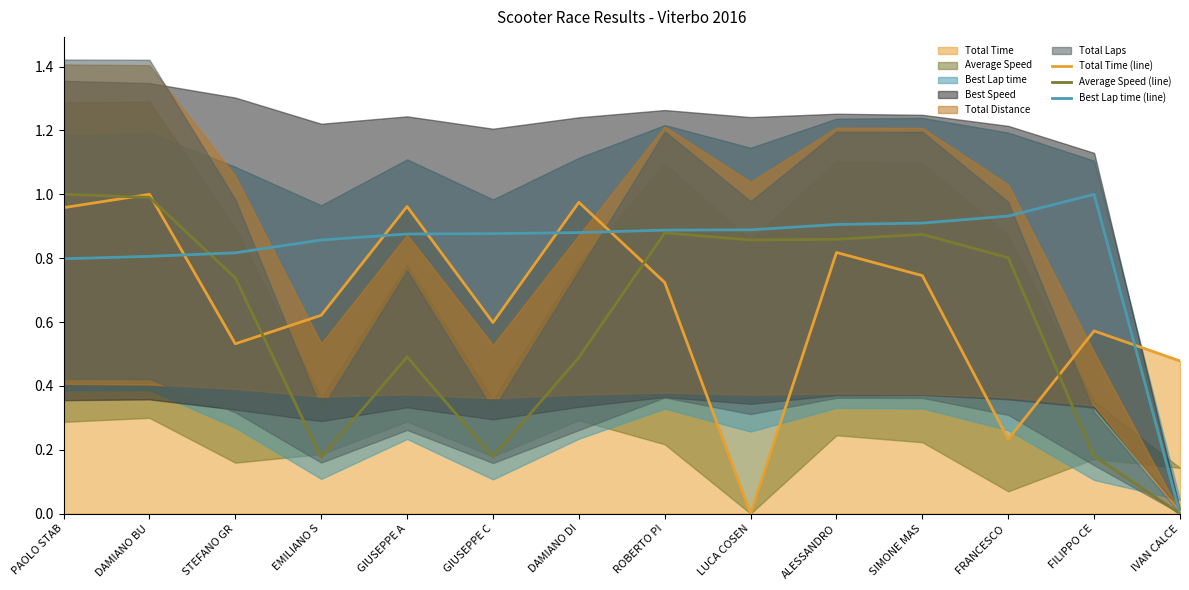

What is the approximate value of Average Speed (line) at STEFANO GR?

0.7